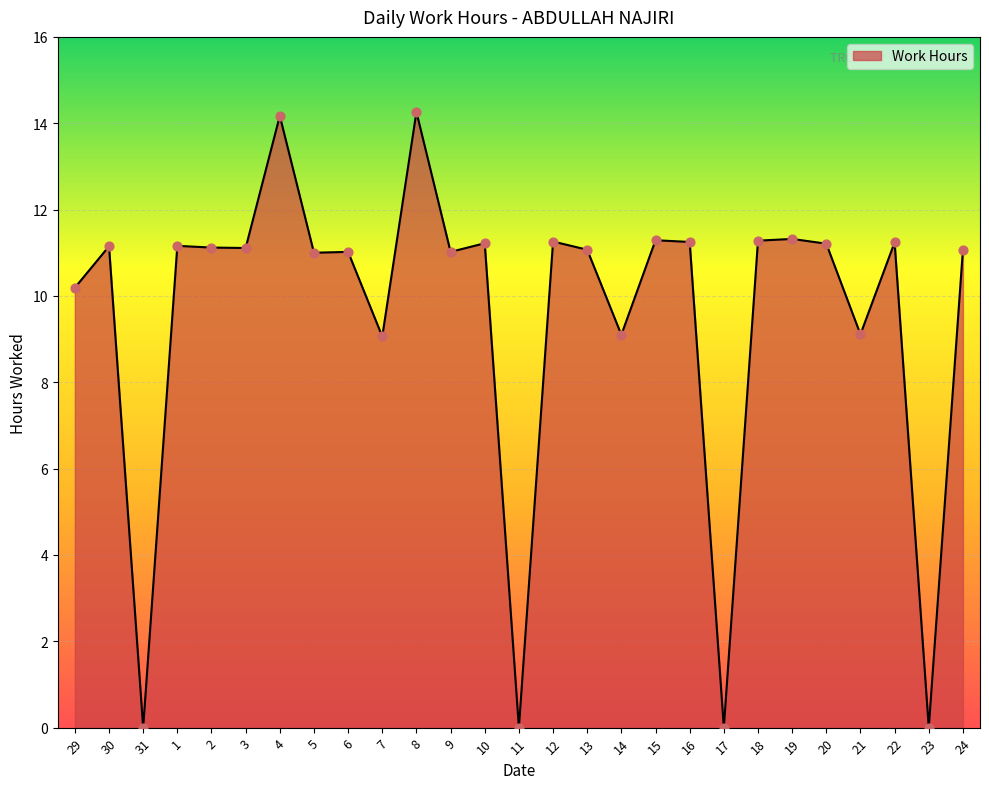

Approximately how many times larger is the value at 3 compared to 6?

1.0